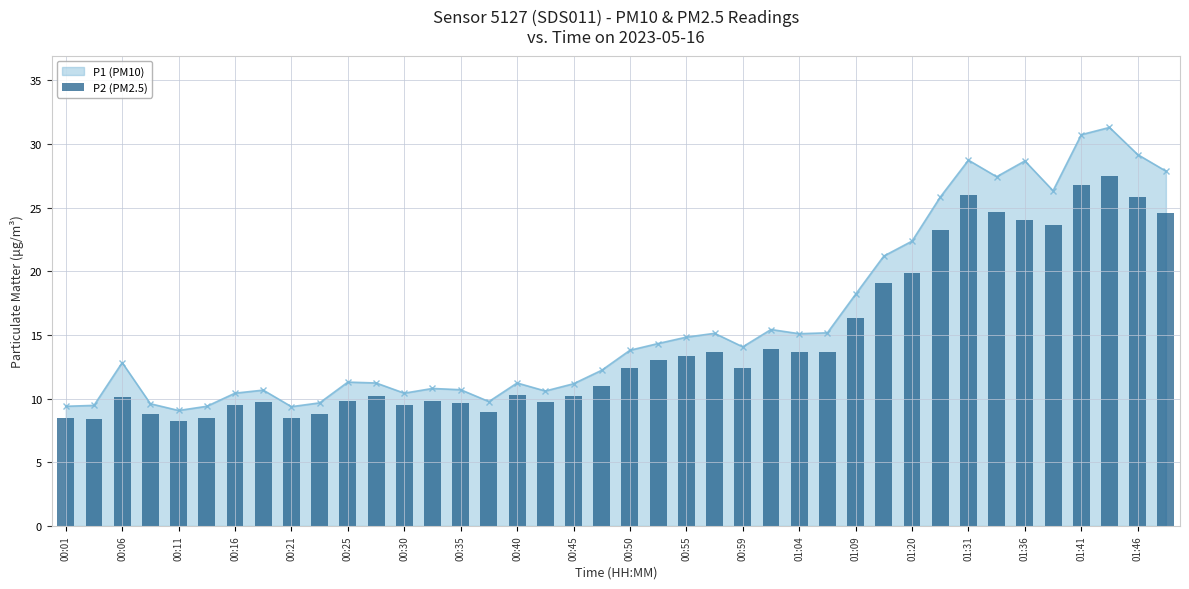

Reading right to left, extract all data points from this chart.

24.6	25.8	27.5	26.8	23.6	24.0	24.7	26.0	23.3	19.9	19.1	16.3	13.7	13.6	13.9	12.4	13.6	13.3	13.0	12.4	11.0	10.2	9.7	10.3	9.0	9.6	9.8	9.5	10.2	9.8	8.8	8.5	9.8	9.5	8.5	8.3	8.8	10.1	8.4	8.5